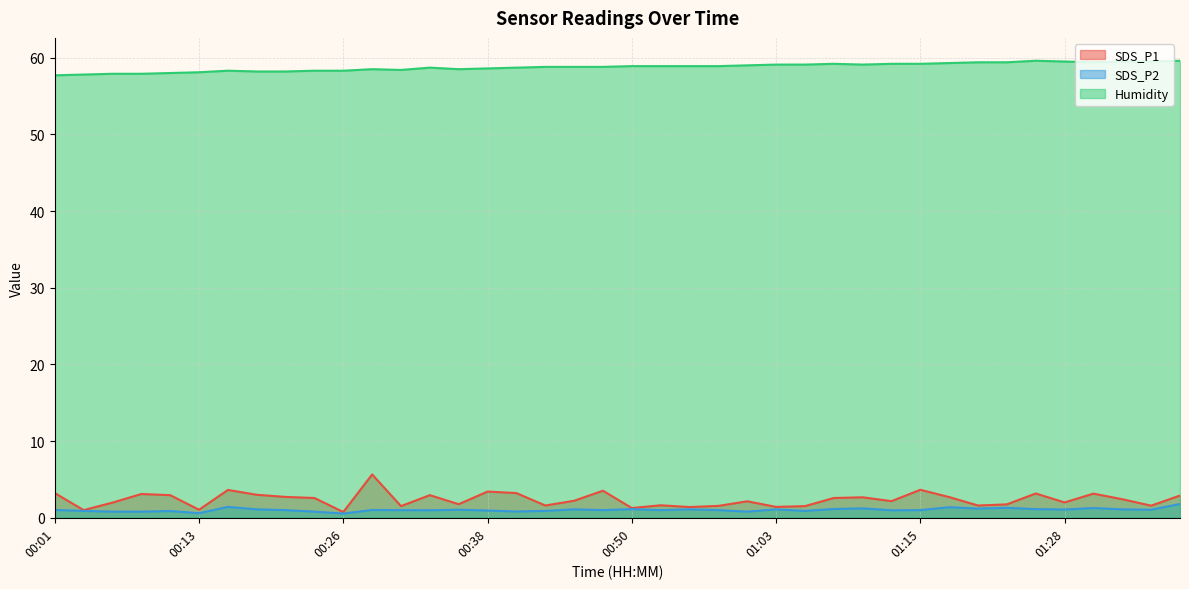

What is the label of the 12th point from the left?

00:28